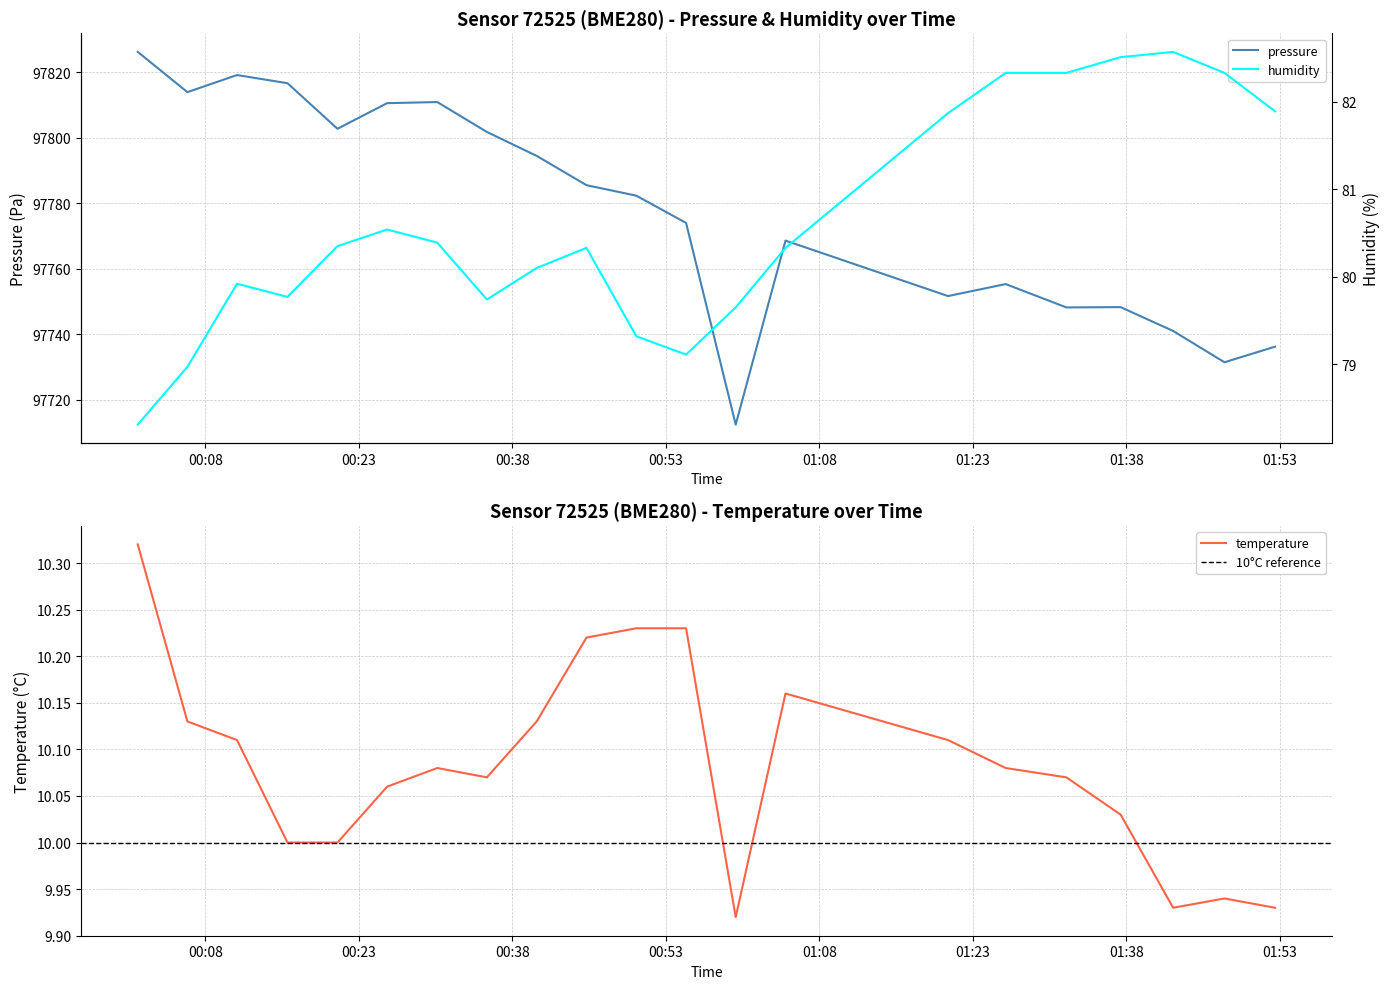

What is the difference between the highest and lowest values at 2023-05-01T00:45:14?

97775.4